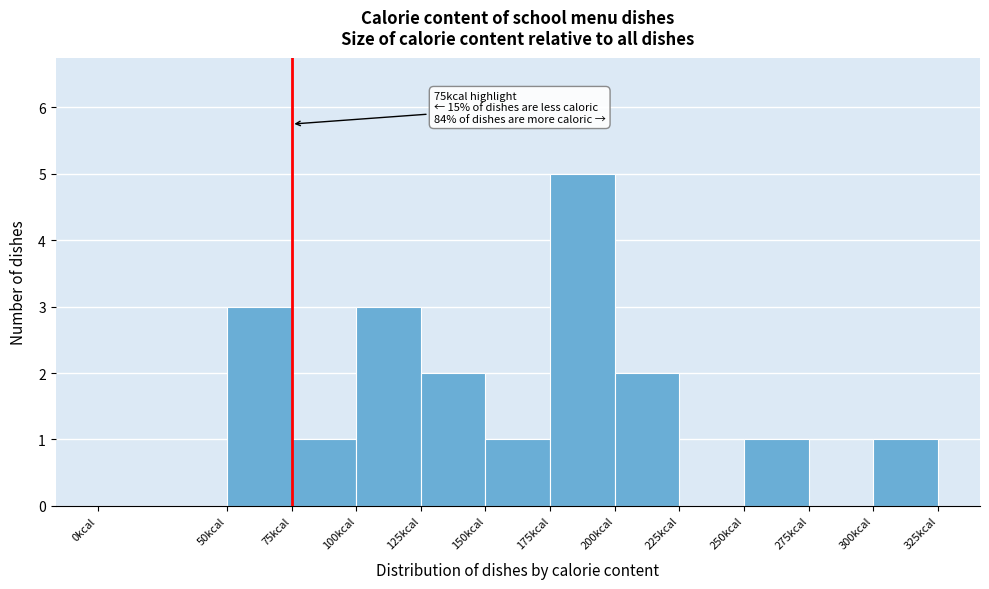

Over which range of the x-axis is the bar tallest?

175 to 200